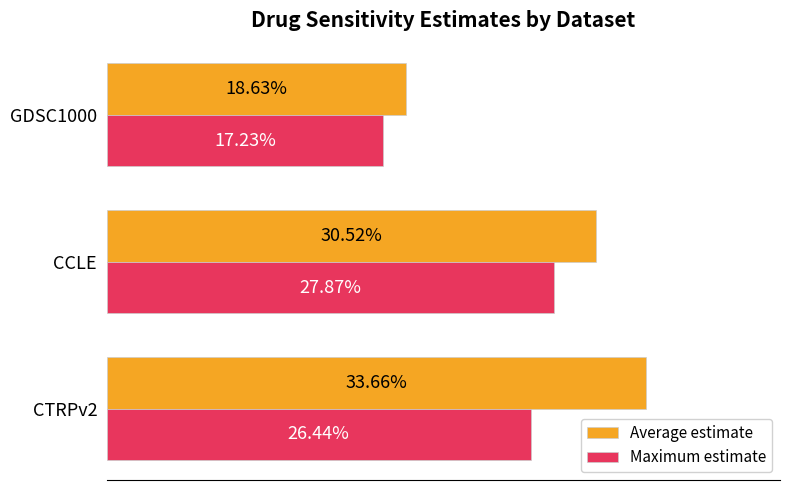

What are all the series names shown in the legend?

Average estimate, Maximum estimate